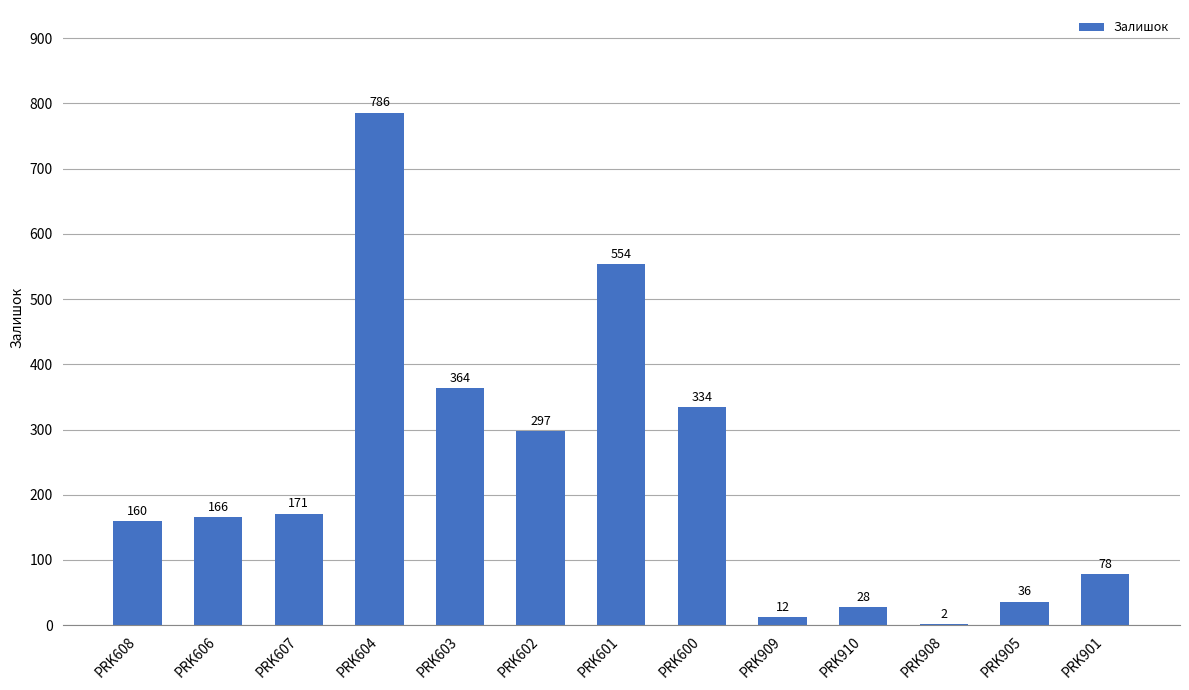

True or false: the data shows 160 at PRK608.

True